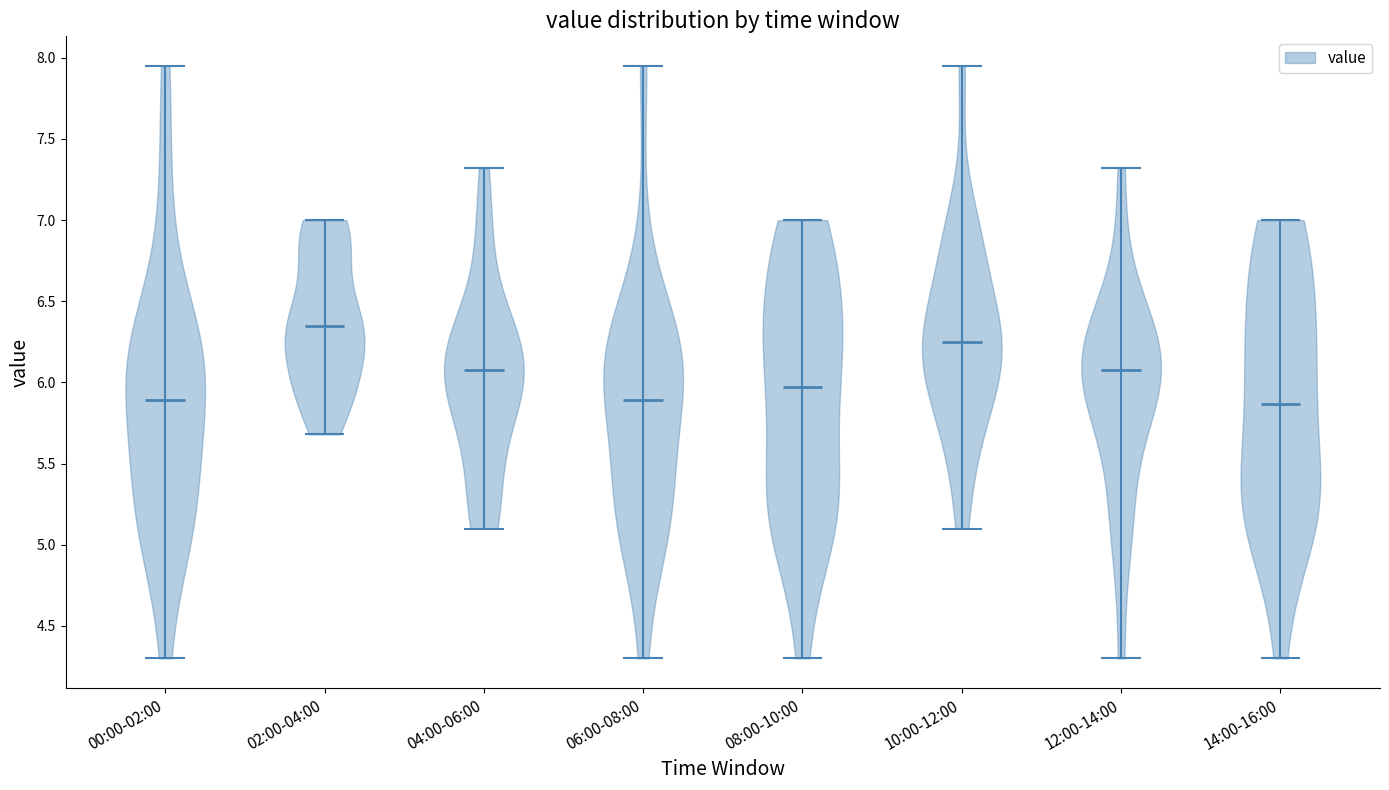

Reading left to right, read every violin against the y-axis: where its median line is, and the lowest and highest points it reaches. The values are not printed on the chart, so give them approximately, as read against the axis.

00:00-02:00: median line 5.90, lowest point 4.30, highest point 7.95
02:00-04:00: median line 6.35, lowest point 5.70, highest point 7.00
04:00-06:00: median line 6.10, lowest point 5.10, highest point 7.30
06:00-08:00: median line 5.90, lowest point 4.30, highest point 7.95
08:00-10:00: median line 6.00, lowest point 4.30, highest point 7.00
10:00-12:00: median line 6.25, lowest point 5.10, highest point 7.95
12:00-14:00: median line 6.10, lowest point 4.30, highest point 7.30
14:00-16:00: median line 5.85, lowest point 4.30, highest point 7.00